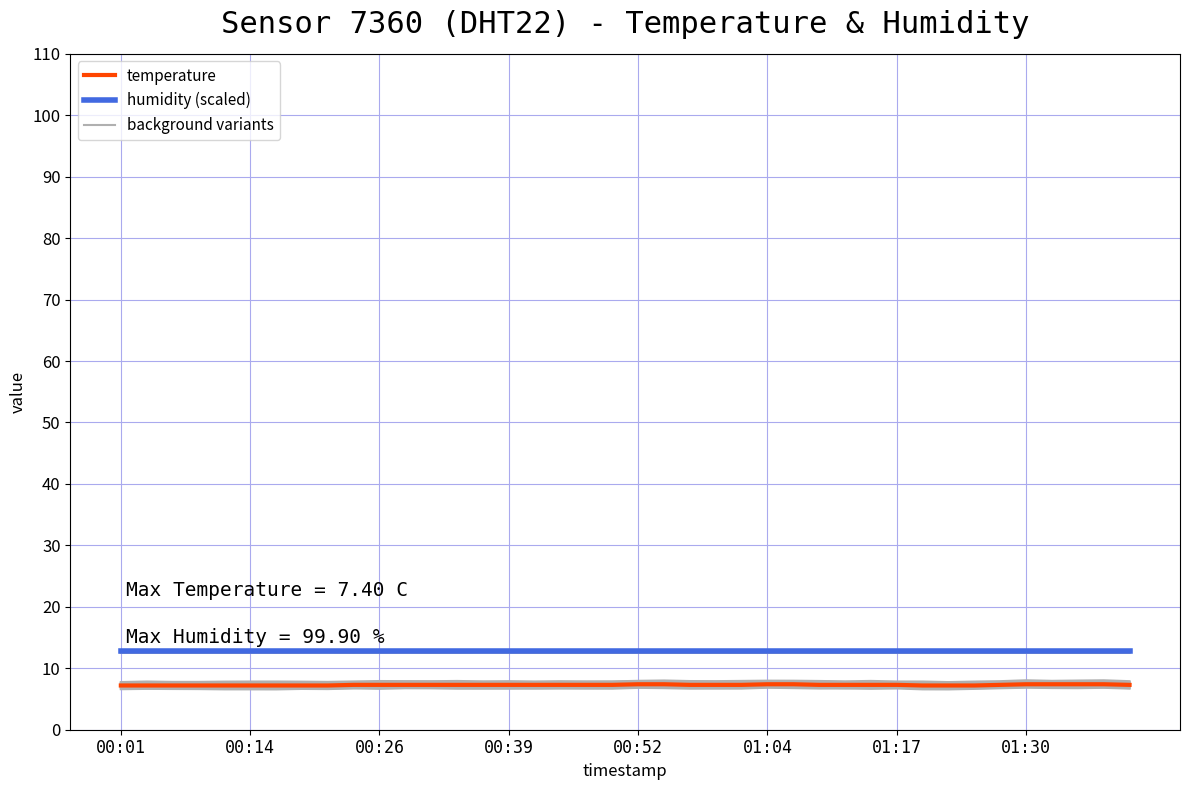

Rank the series by their maximum value, from lowest to highest.

temperature, humidity